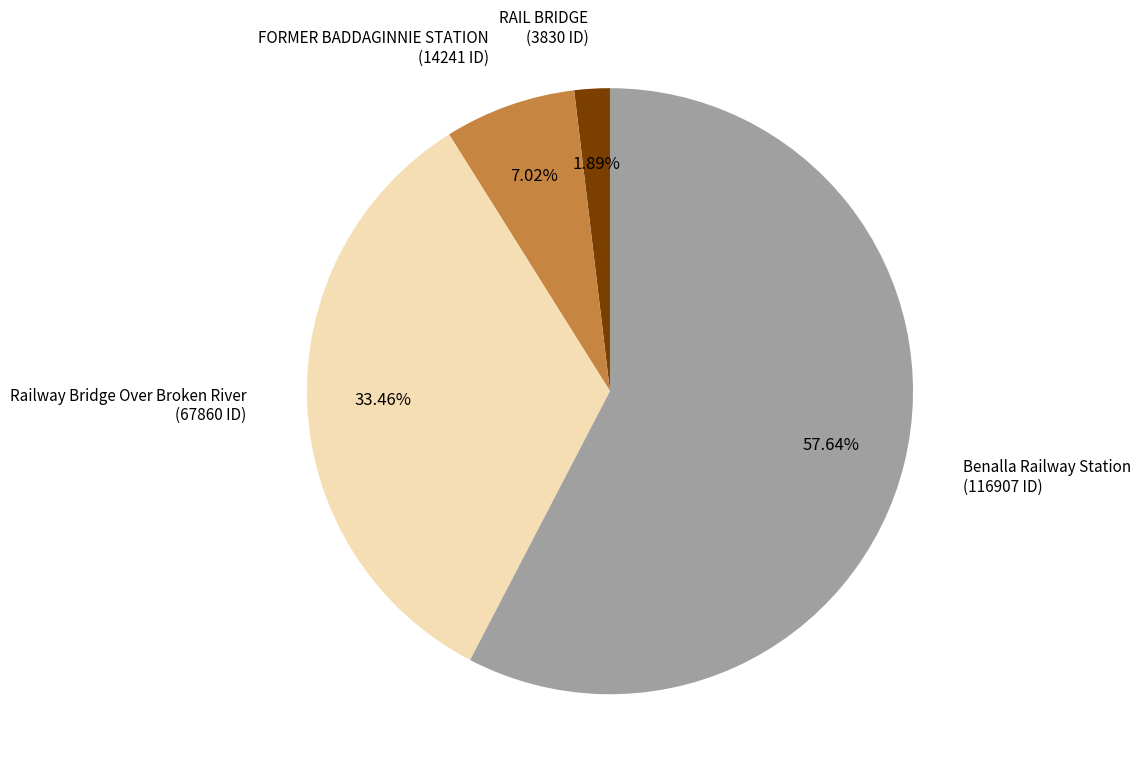

Does any single category account for the majority?

Yes